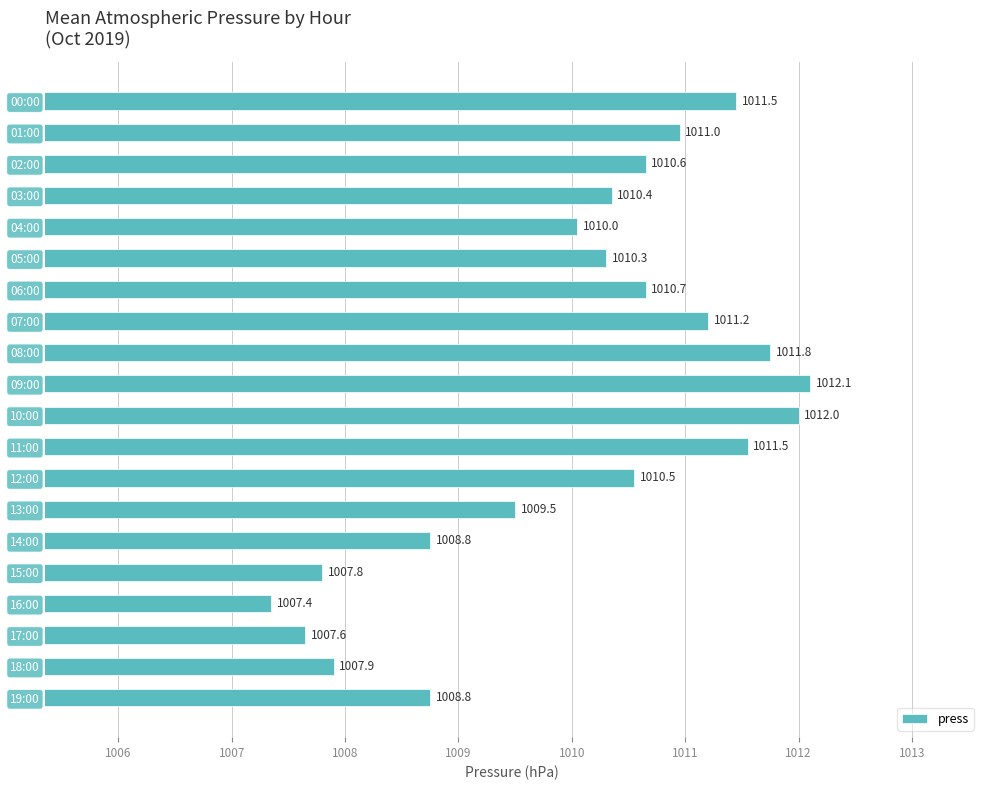

What is the value of the 9th bar from the top?

1011.8